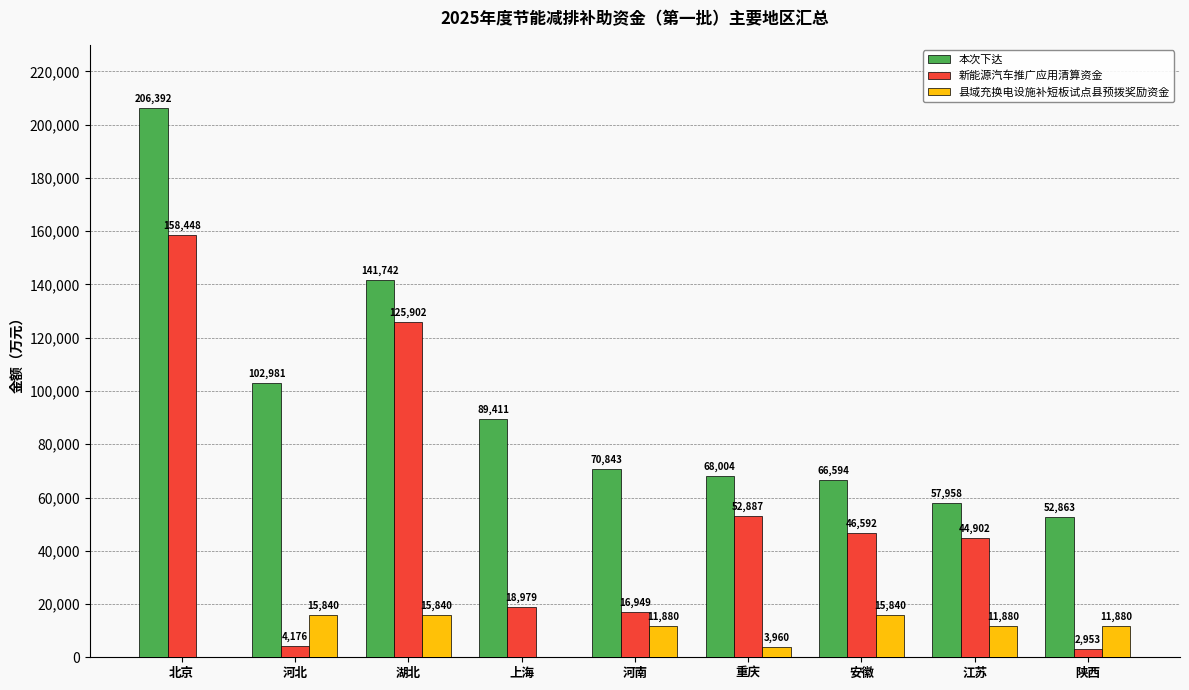

At which category is the sum across all series the highest?

北京